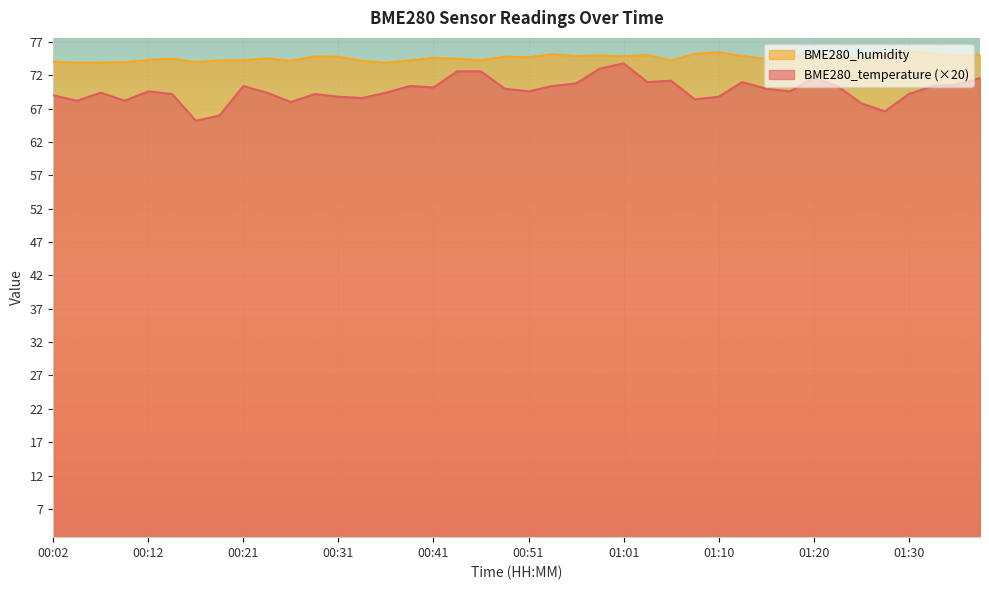

Which series changed the most between 01:18 and 01:30?

BME280_humidity